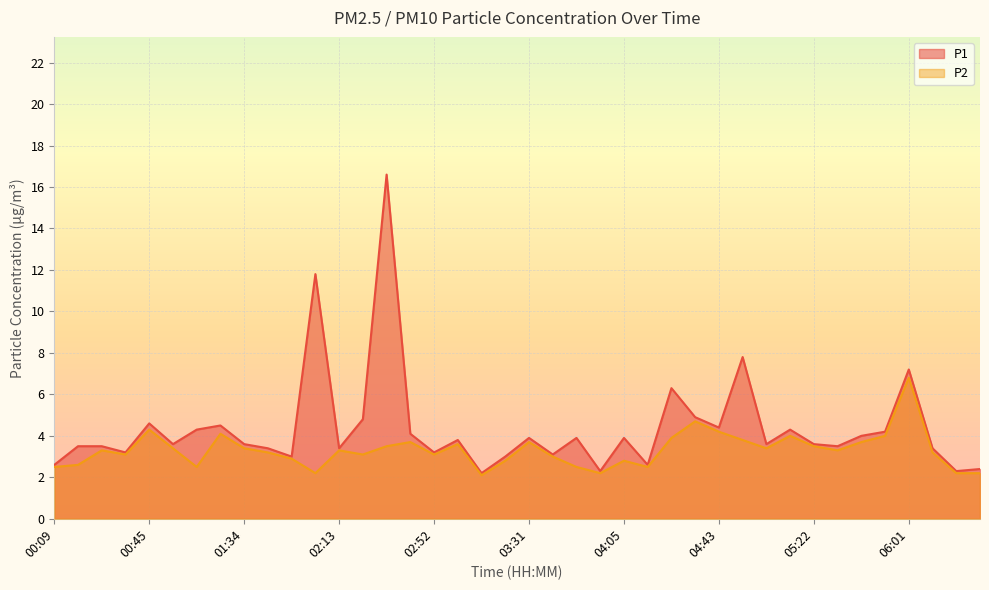

What is the smallest value displayed?

2.1